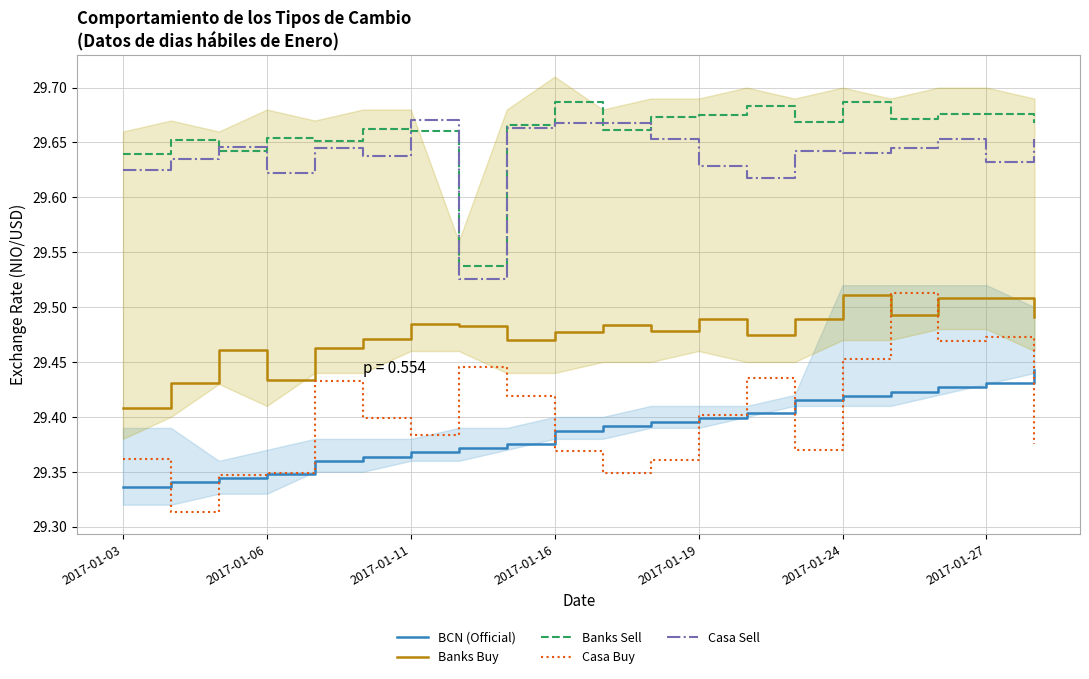

Reading left to right, transcribe all the data shown in this chart.

BCN (Official): 29.3	29.3	29.3	29.3	29.4	29.4	29.4	29.4	29.4	29.4	29.4	29.4	29.4	29.4	29.4	29.4	29.4	29.4	29.4	29.4
Banks Buy: 29.4	29.4	29.5	29.4	29.5	29.5	29.5	29.5	29.5	29.5	29.5	29.5	29.5	29.5	29.5	29.5	29.5	29.5	29.5	29.5
Banks Sell: 29.6	29.7	29.6	29.7	29.7	29.7	29.7	29.5	29.7	29.7	29.7	29.7	29.7	29.7	29.7	29.7	29.7	29.7	29.7	29.7
Casa Buy: 29.4	29.3	29.3	29.3	29.4	29.4	29.4	29.4	29.4	29.4	29.3	29.4	29.4	29.4	29.4	29.5	29.5	29.5	29.5	29.4
Casa Sell: 29.6	29.6	29.6	29.6	29.6	29.6	29.7	29.5	29.7	29.7	29.7	29.7	29.6	29.6	29.6	29.6	29.6	29.7	29.6	29.7